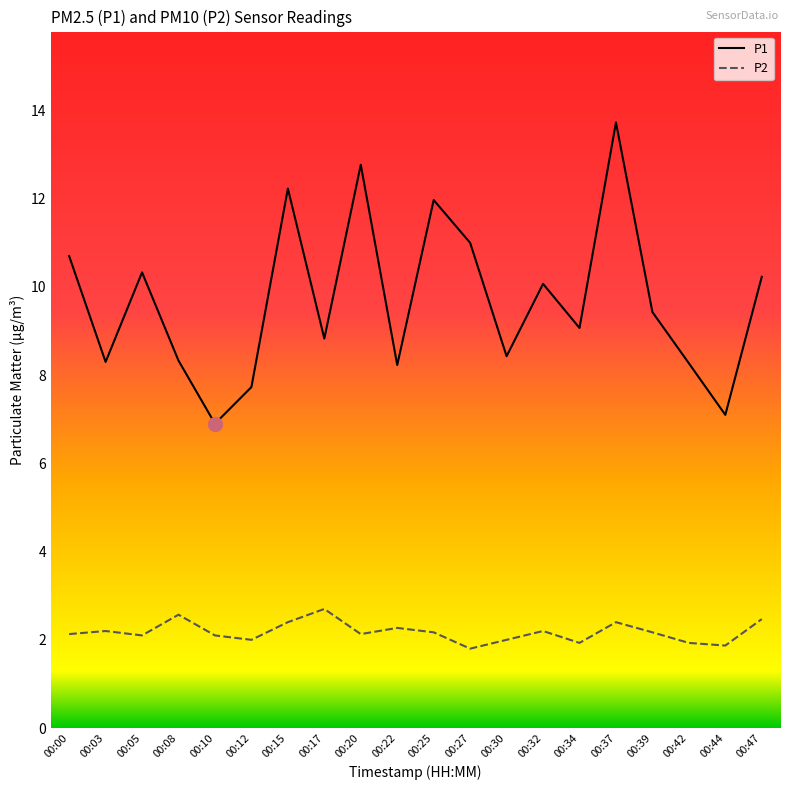

How many values in the P1 series exceed 9?

11